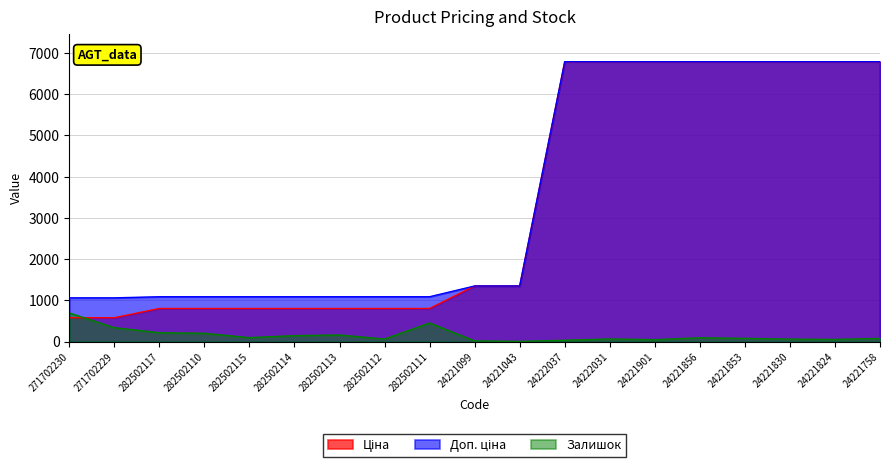

What value does the Залишок series have at 24222031?

63.0